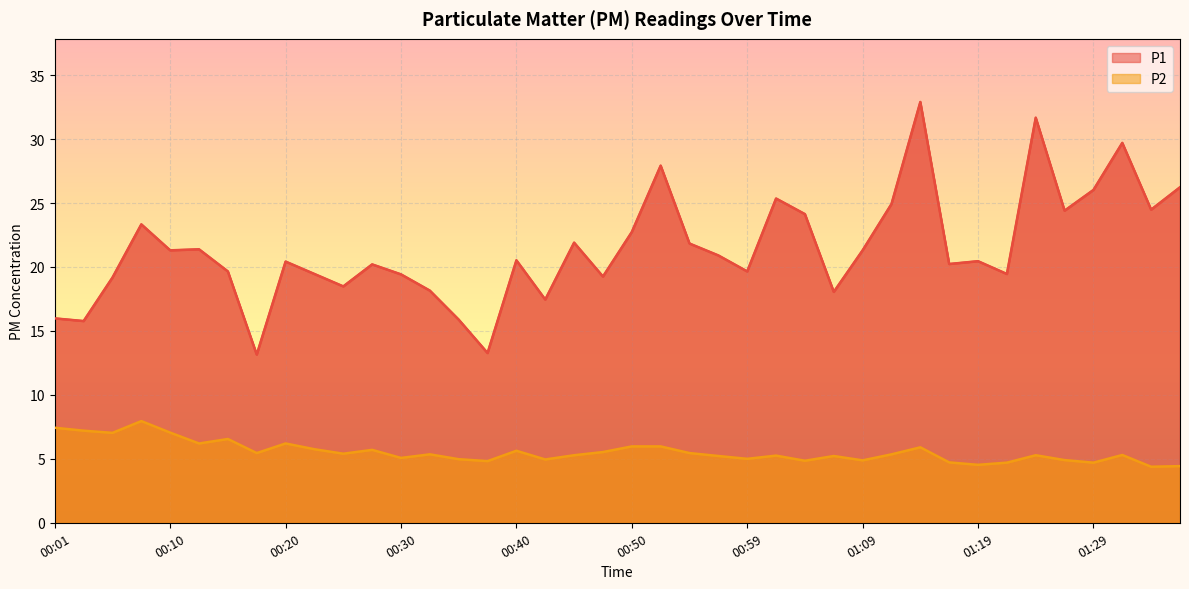

True or false: P2 and P1 cross at least once.

False